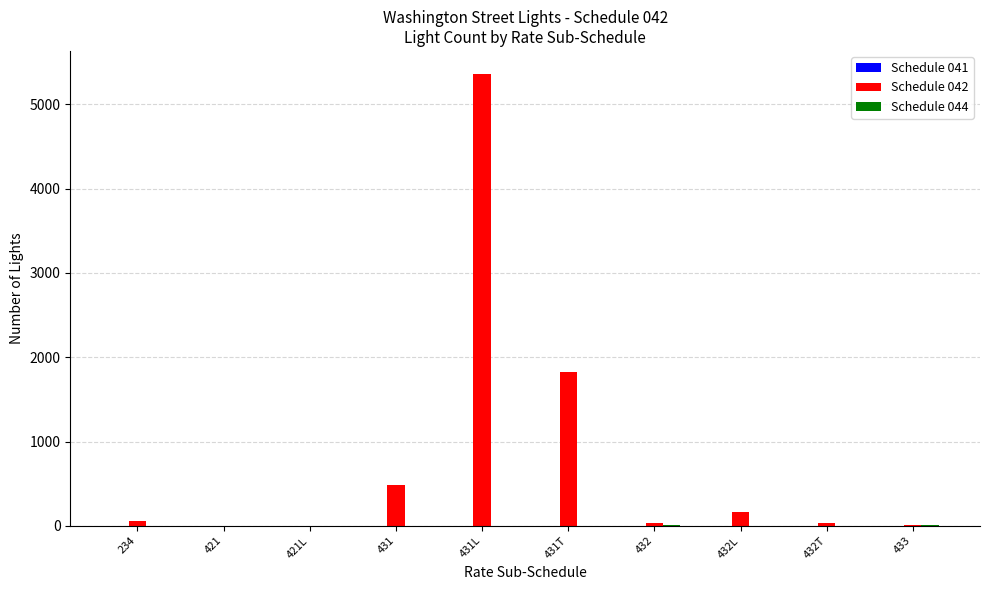

What is the maximum value shown in the chart?

5366